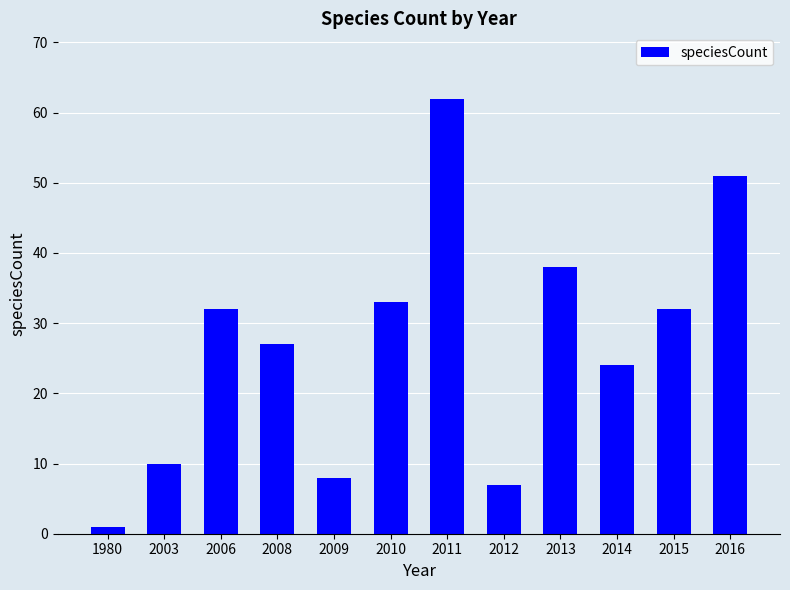

How many categories are shown in the chart?

12